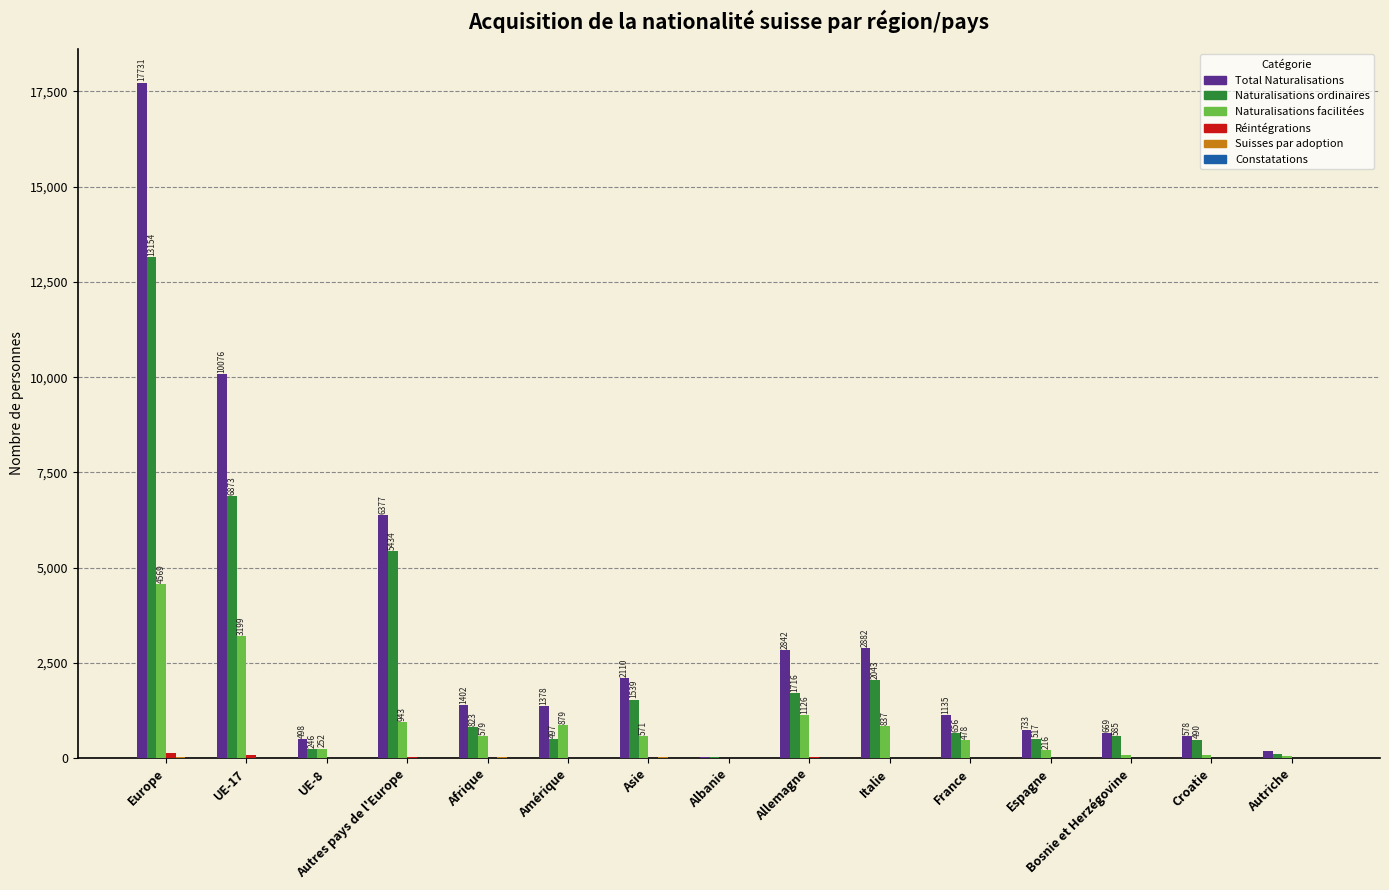

At which category is the sum across all series the highest?

Europe